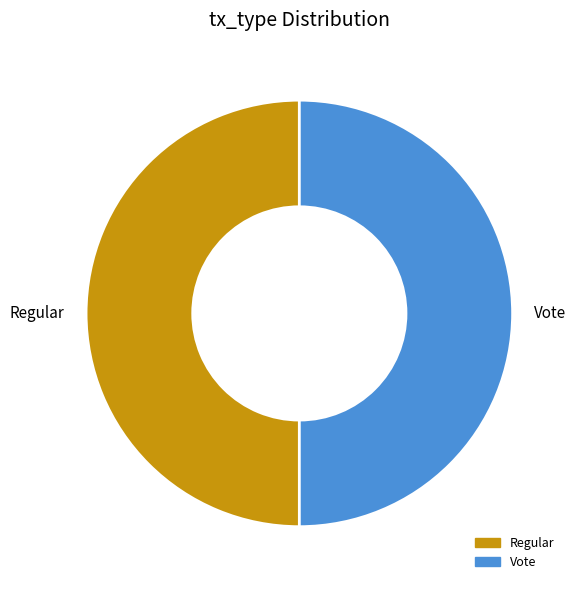

The Vote slice represents 50% of the pie. True or false?

True